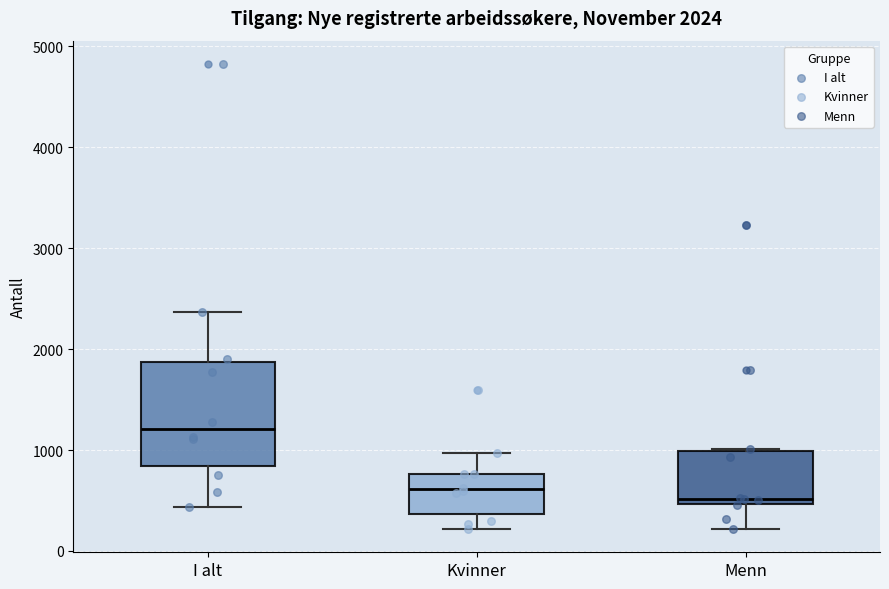

Which box has the highest median line?

I alt